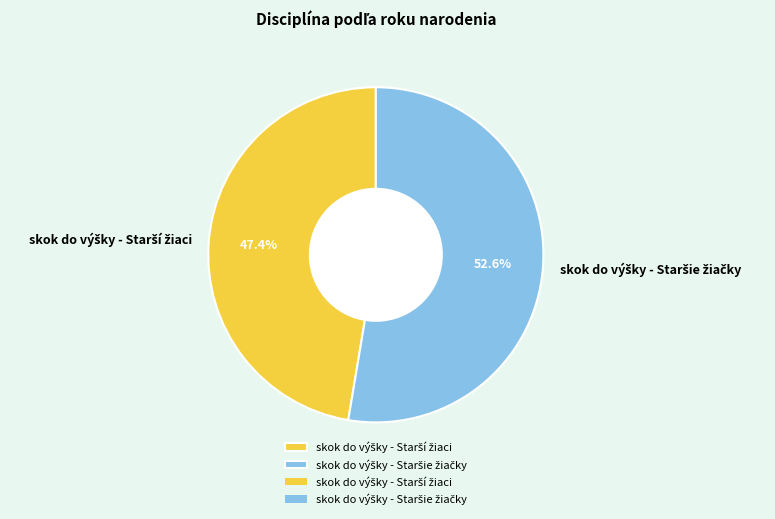

To the nearest percent, what is the average slice percentage?

50%